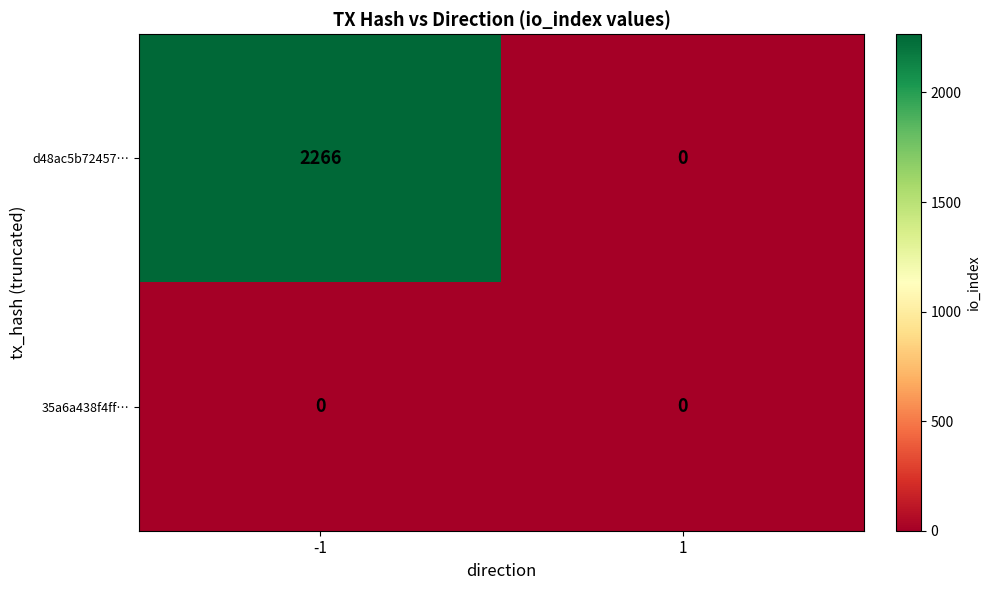

At how many categories does at least one series exceed 1631?

1